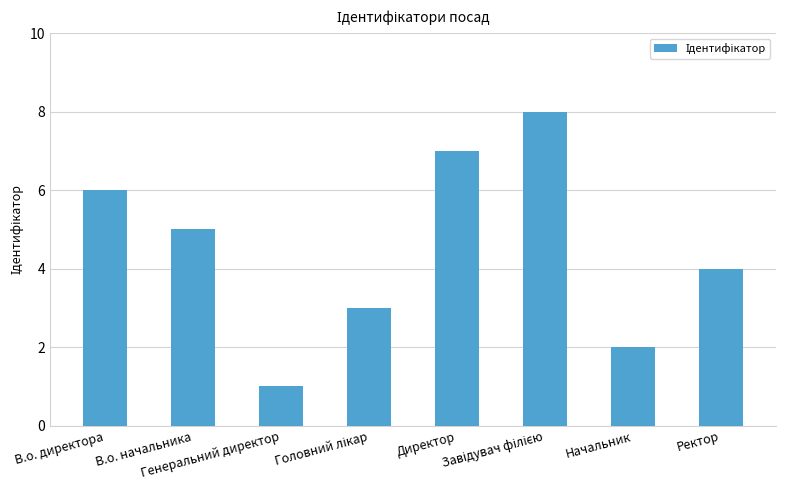

Is it true that the value at В.о. начальника is 7?

False